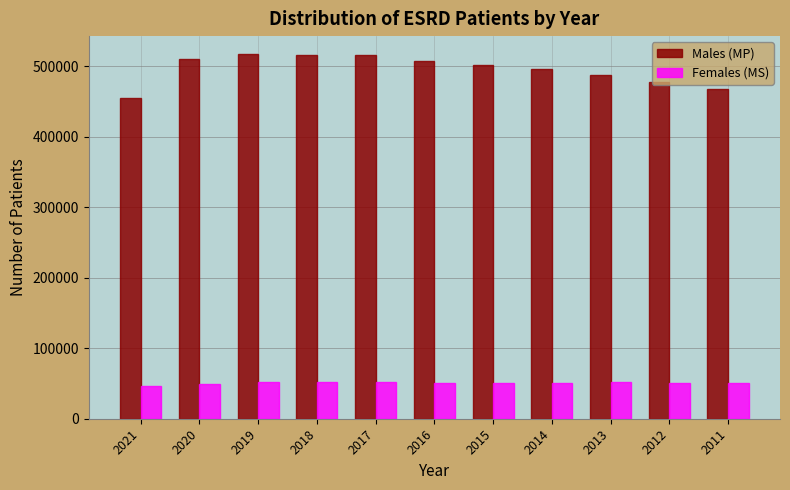

The value of Females (MS) at 2019 is 32149. True or false?

False